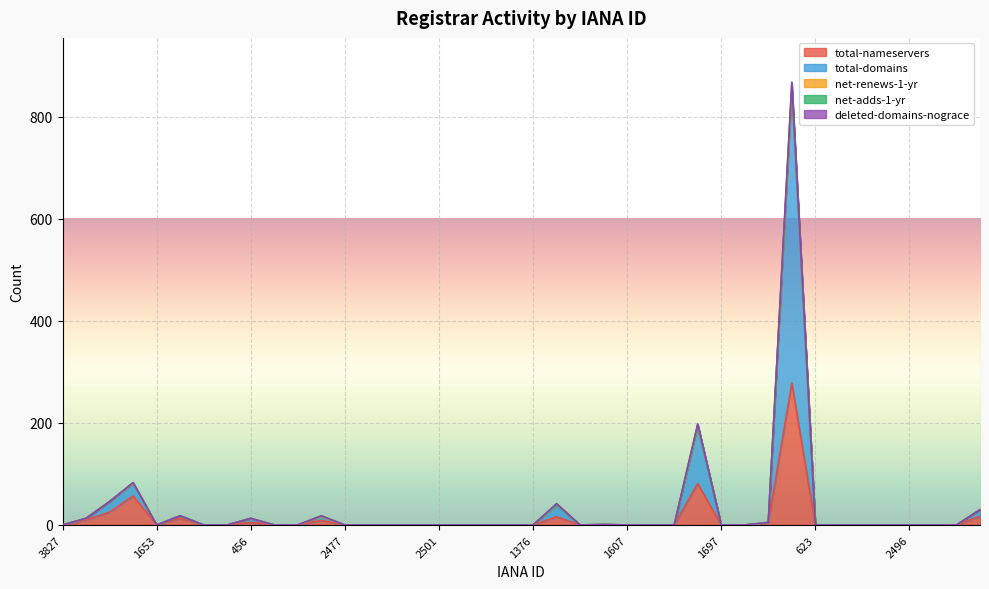

How many lines are shown in the chart?

5